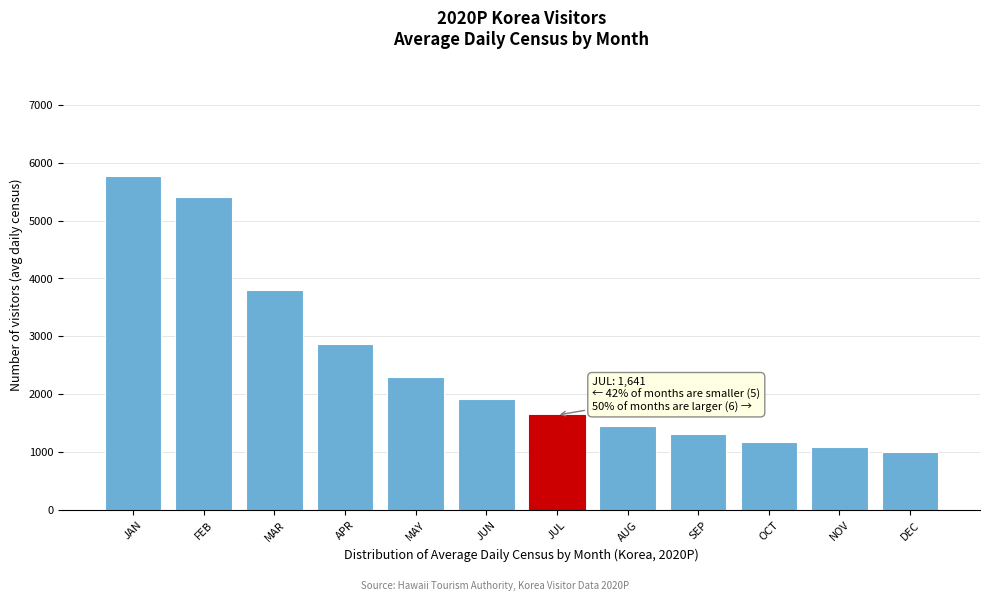

Which has a higher value, FEB or MAY?

FEB